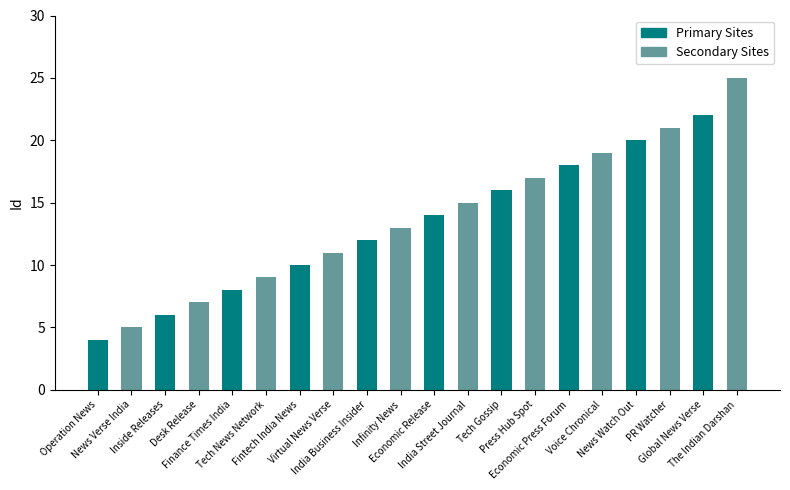

Rank the categories by value from lowest to highest.

Operation News, News Verse India, Inside Releases, Desk Release, Finance Times India, Tech News Network, Fintech India News, Virtual News Verse, India Business Insider, Infinity News, Economic Release, India Street Journal, Tech Gossip, Press Hub Spot, Economic Press Forum, Voice Chronical, News Watch Out, PR Watcher, Global News Verse, The Indian Darshan